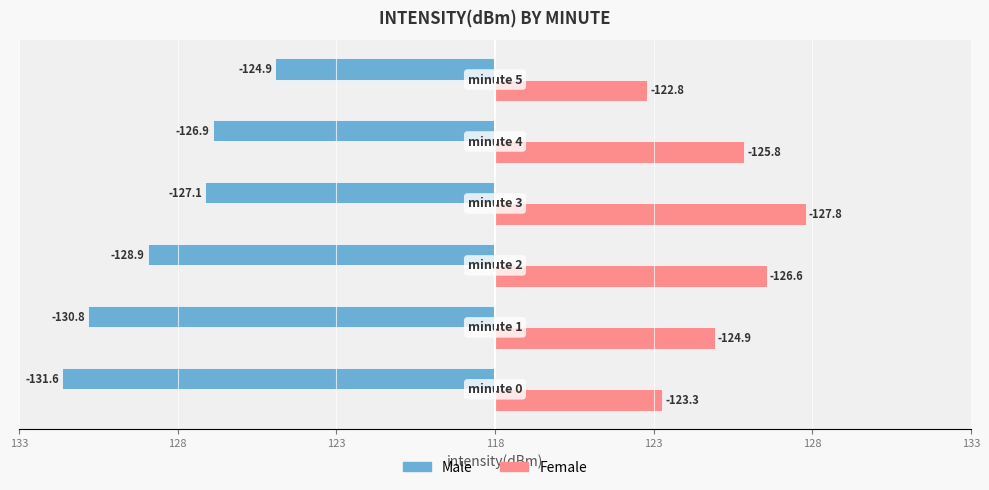

What are all the series names shown in the legend?

Male, Female